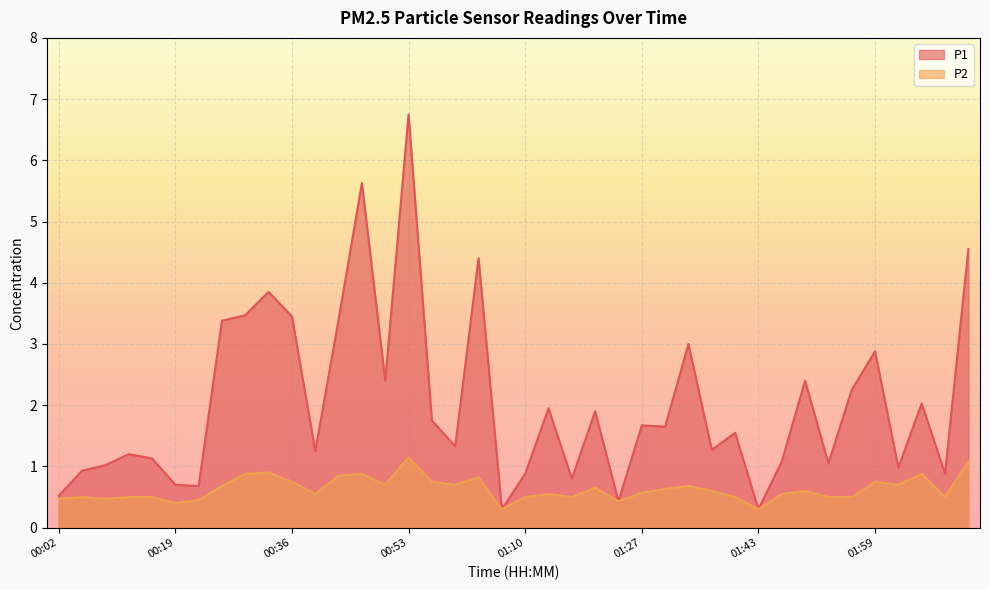

How many interior local valleys does the P2 series have?

11